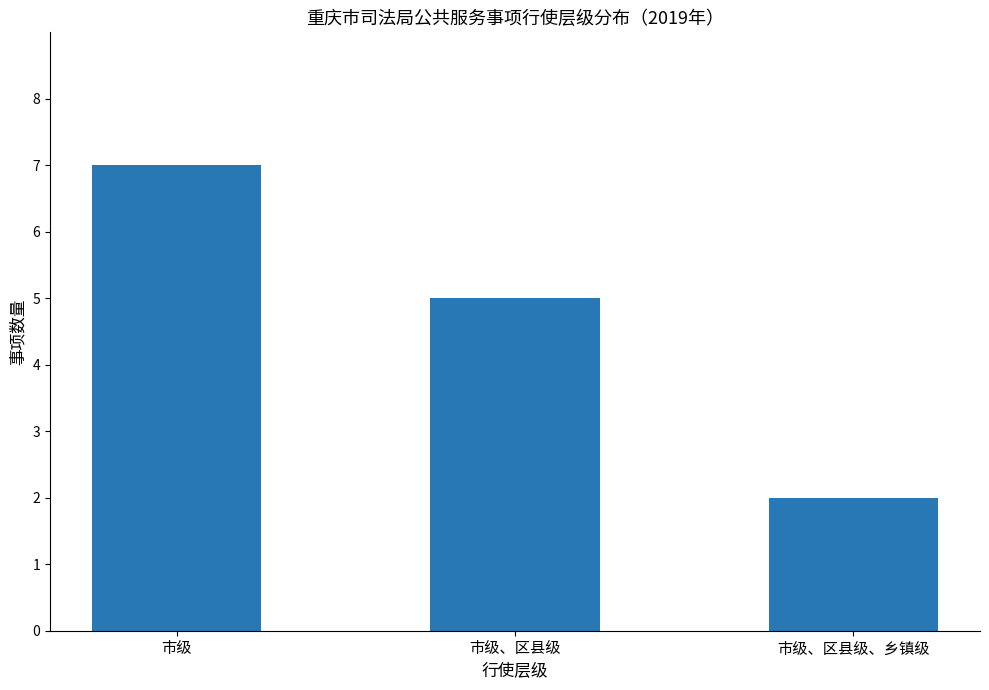

The value at 市级 is 11. True or false?

False